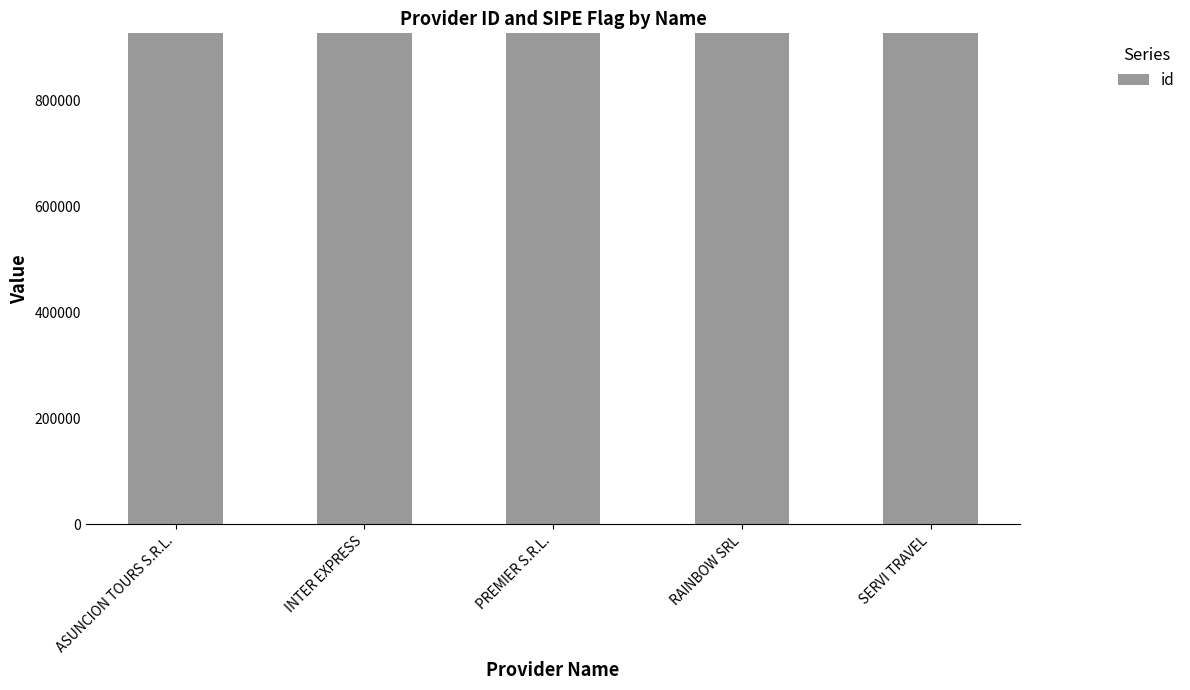

How many categories are shown in the chart?

5